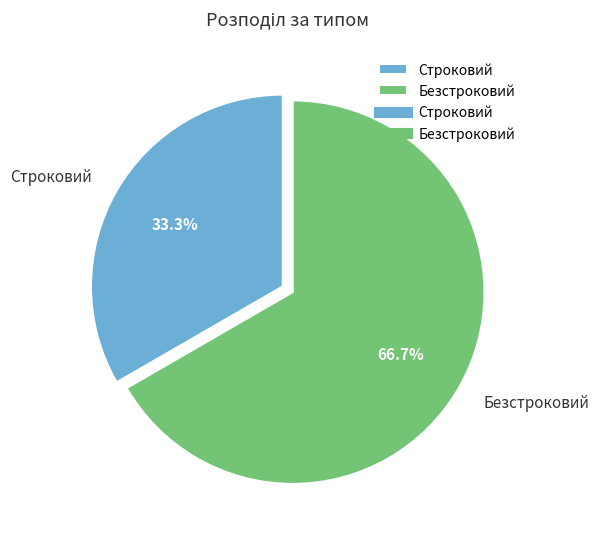

How many slices are in this pie chart?

2